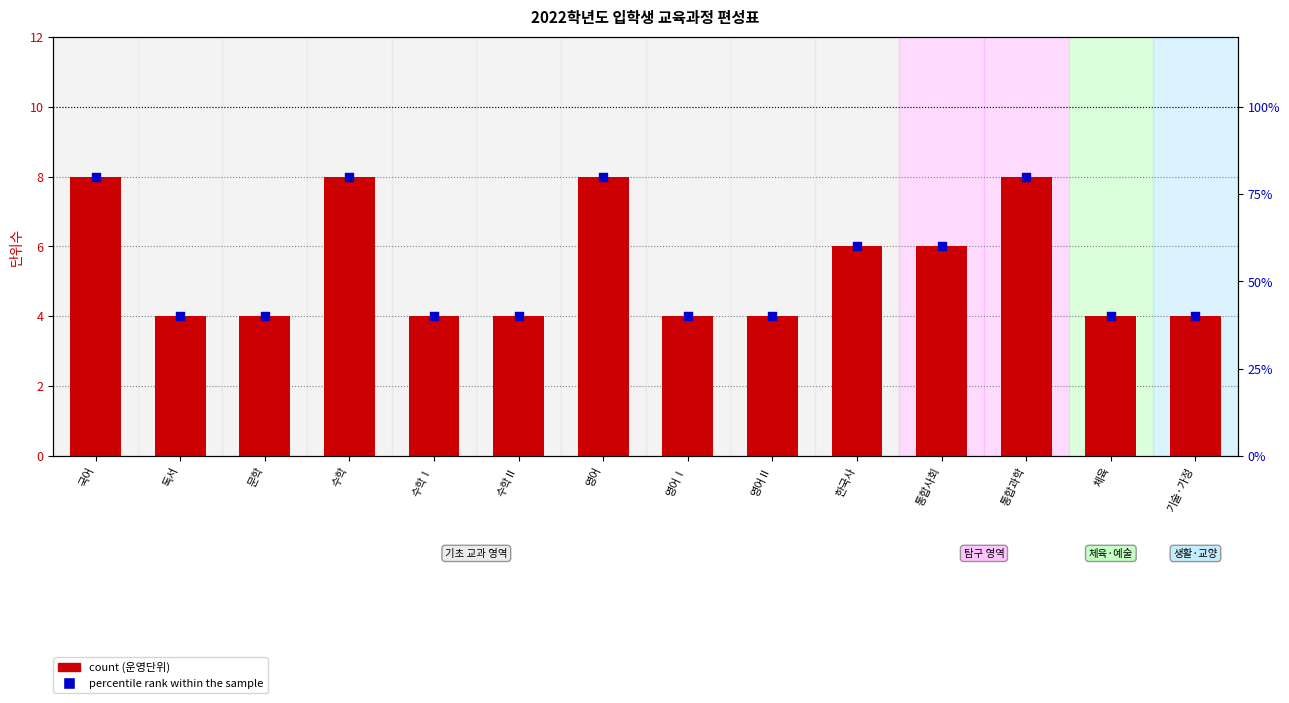

At how many categories does at least one series exceed 34?

14